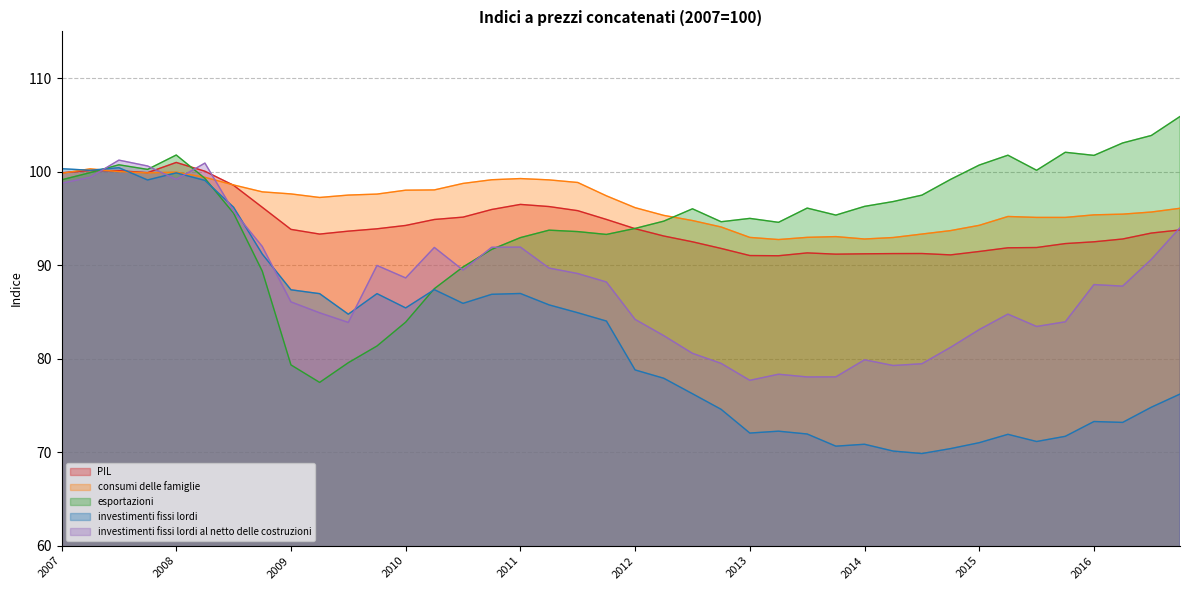

What is the sum of all investimenti fissi lordi values?

3278.5